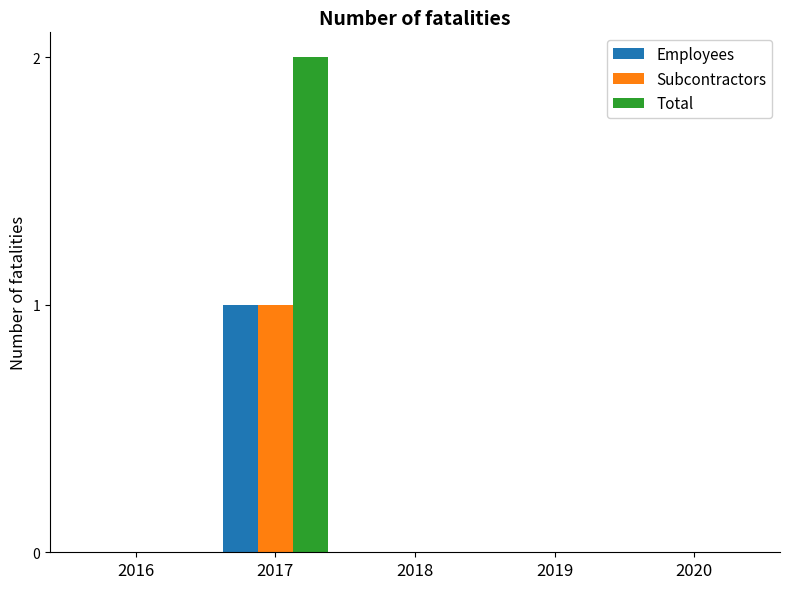

Which series has the largest range (max minus min)?

Total